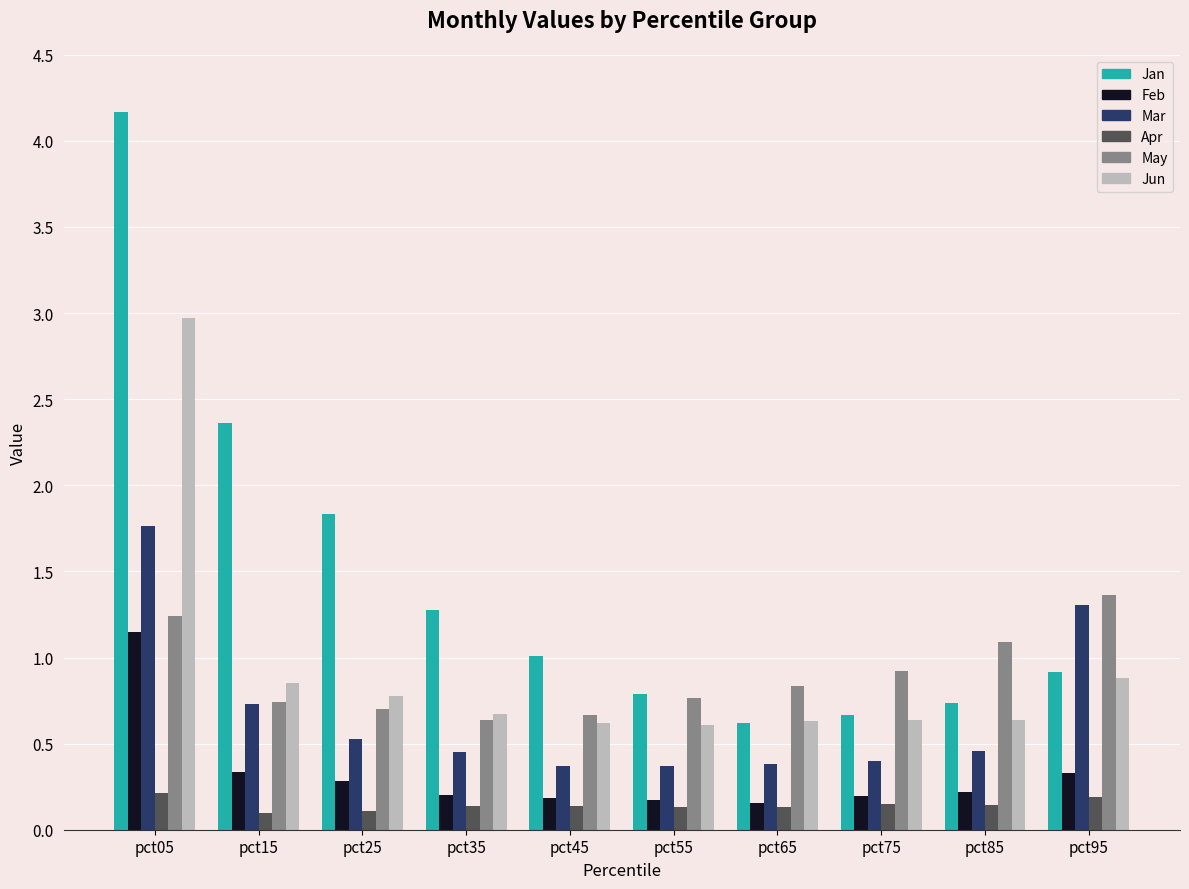

How many categories are shown in the chart?

10